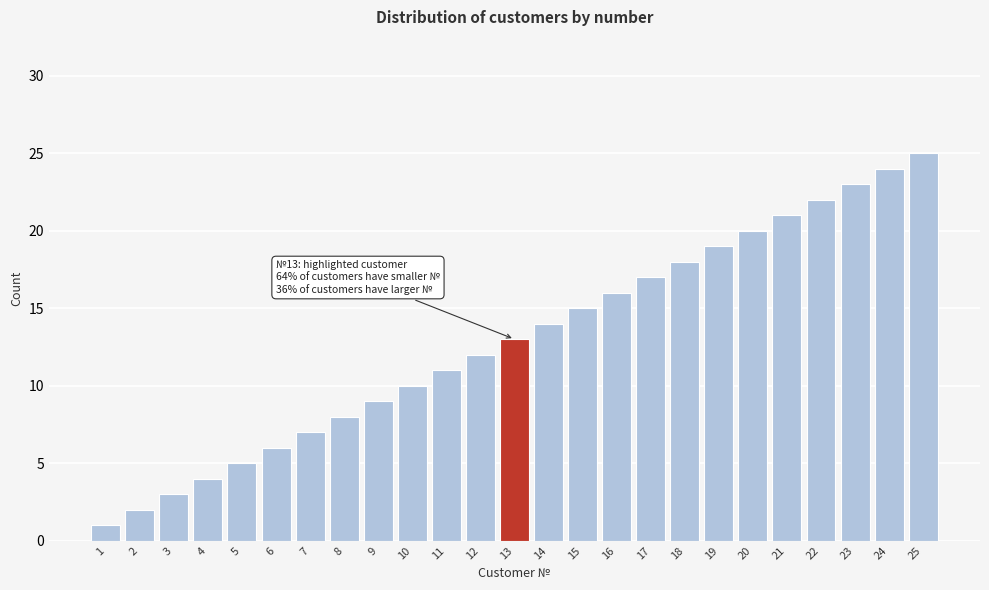

List the labels in order of value, largest first.

25, 24, 23, 22, 21, 20, 19, 18, 17, 16, 15, 14, 13, 12, 11, 10, 9, 8, 7, 6, 5, 4, 3, 2, 1